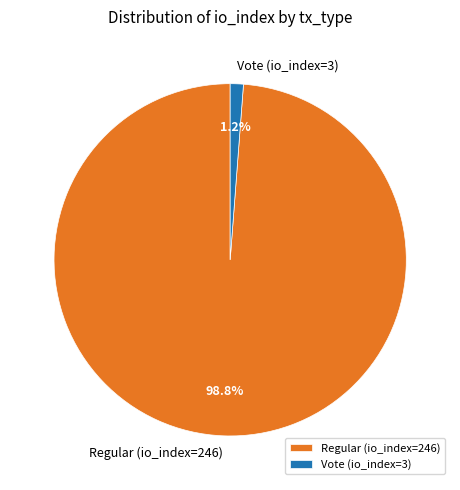

To the nearest percent, what is the difference between the Vote (io_index=3) and Regular (io_index=246) slice percentages?

98%